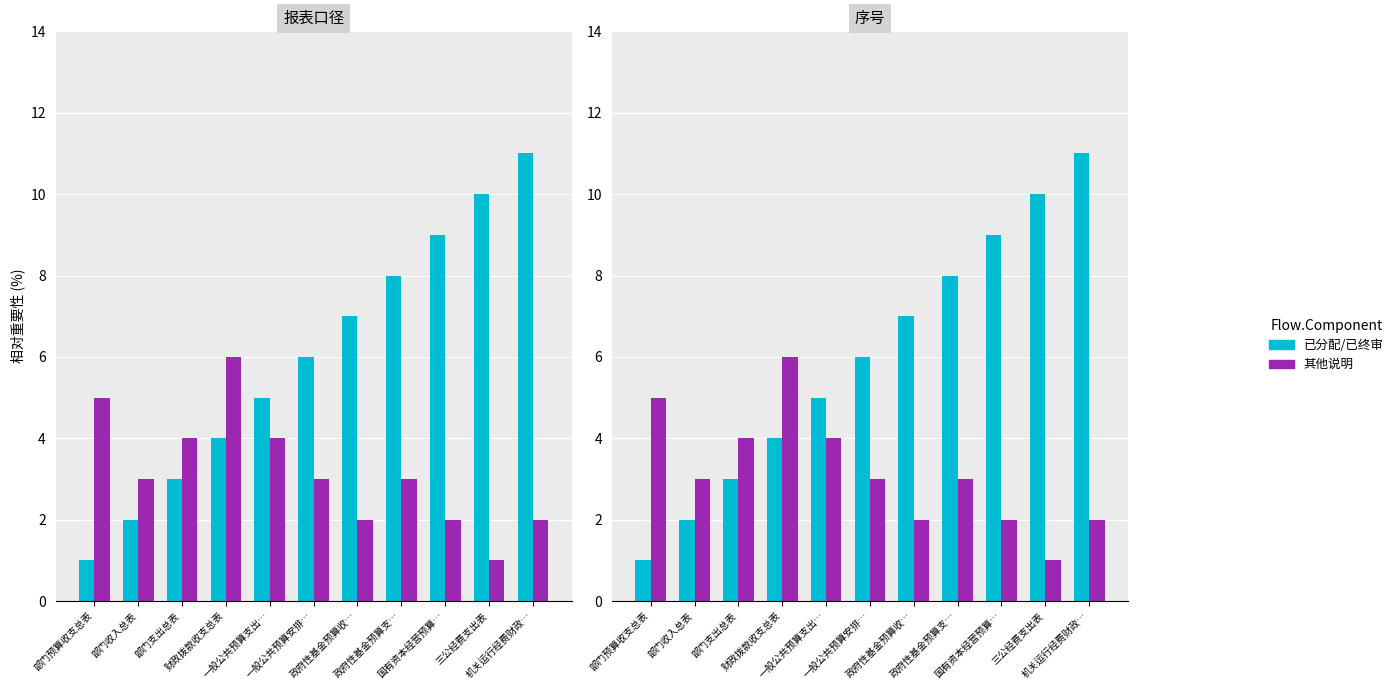

Rank the series by their average value, from lowest to highest.

其他说明, 已分配/已终审